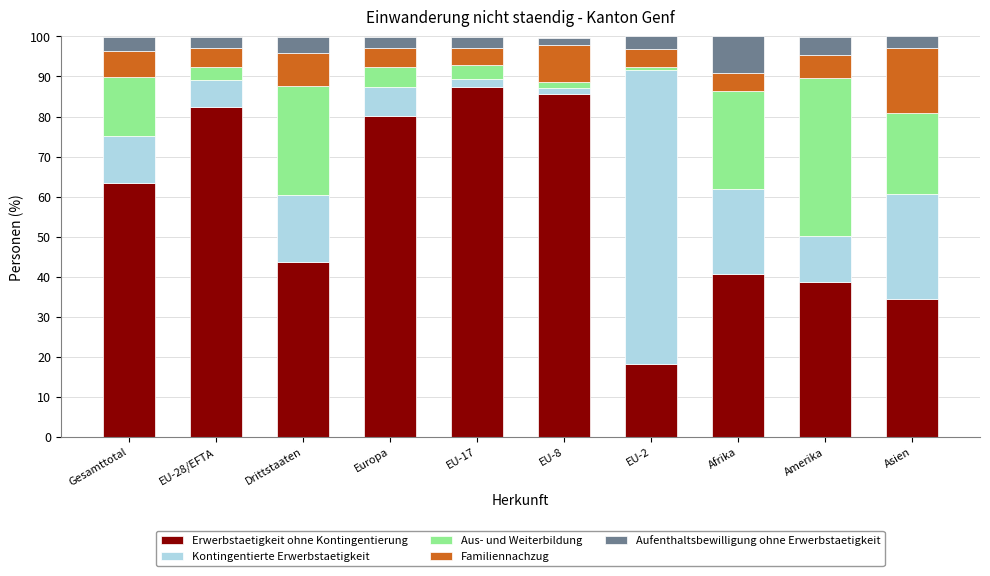

What is the average value of the Erwerbstaetigkeit ohne Kontingentierung series?

57.4